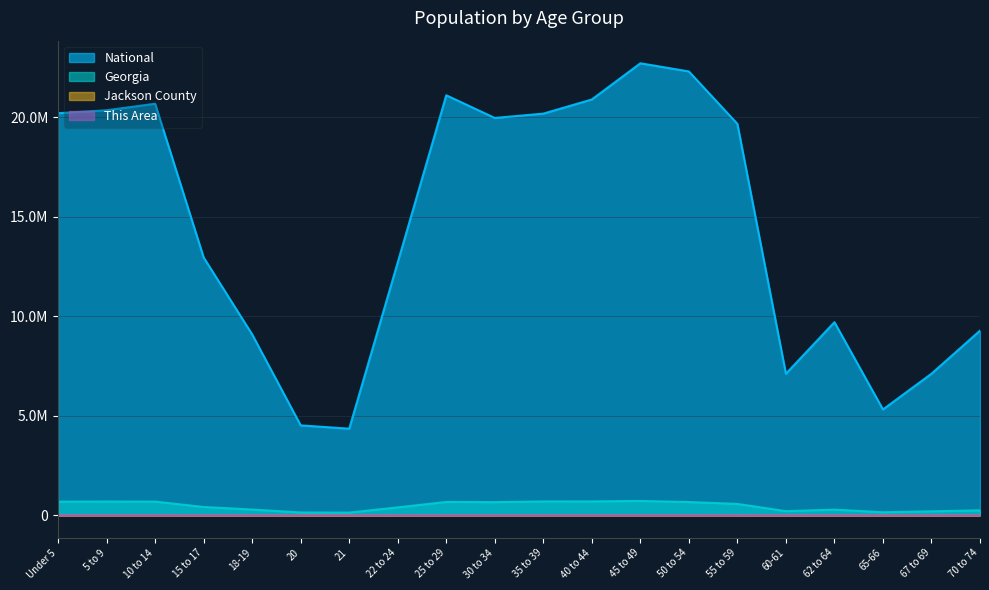

In Jackson County, how many points are higher than both neighbors (excluding endpoints)?

3